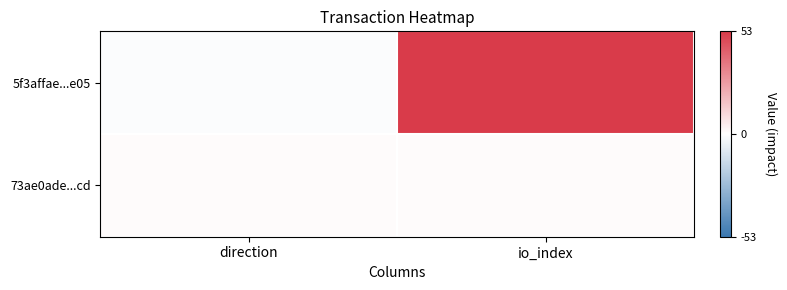

Which series has the largest total across all categories?

5f3affae...e05